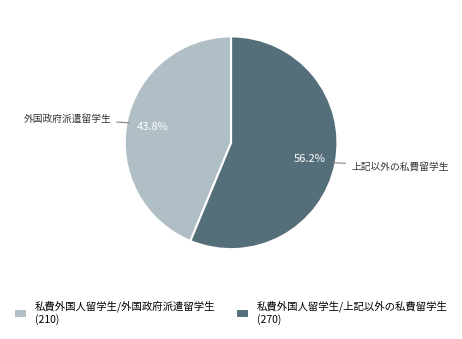

To the nearest percent, what percentage of the pie is 私費外国人留学生/上記以外の私費留学生?

56%